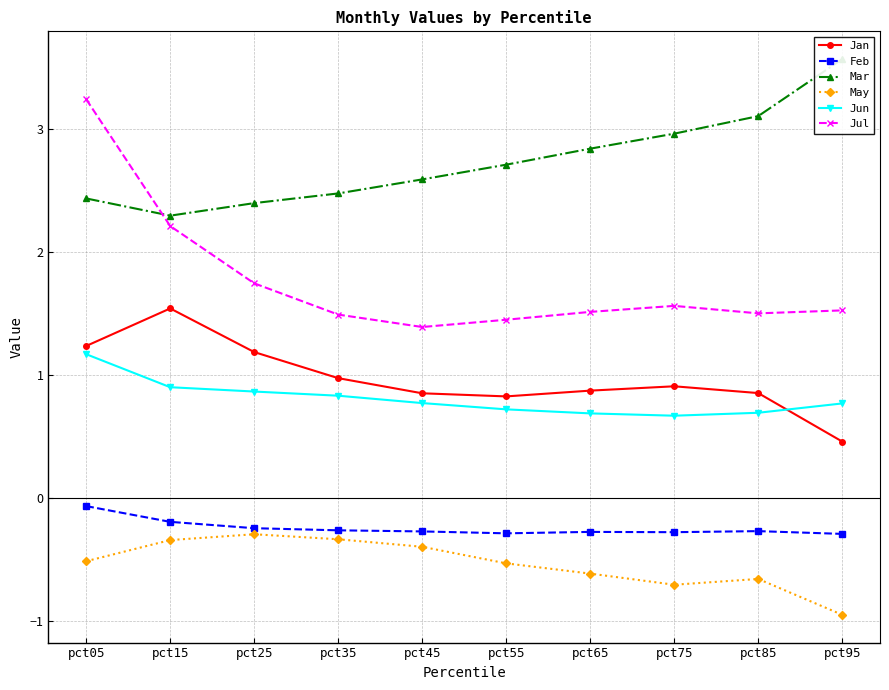

What is the value of the Jul point at the 10th from the left?

1.5